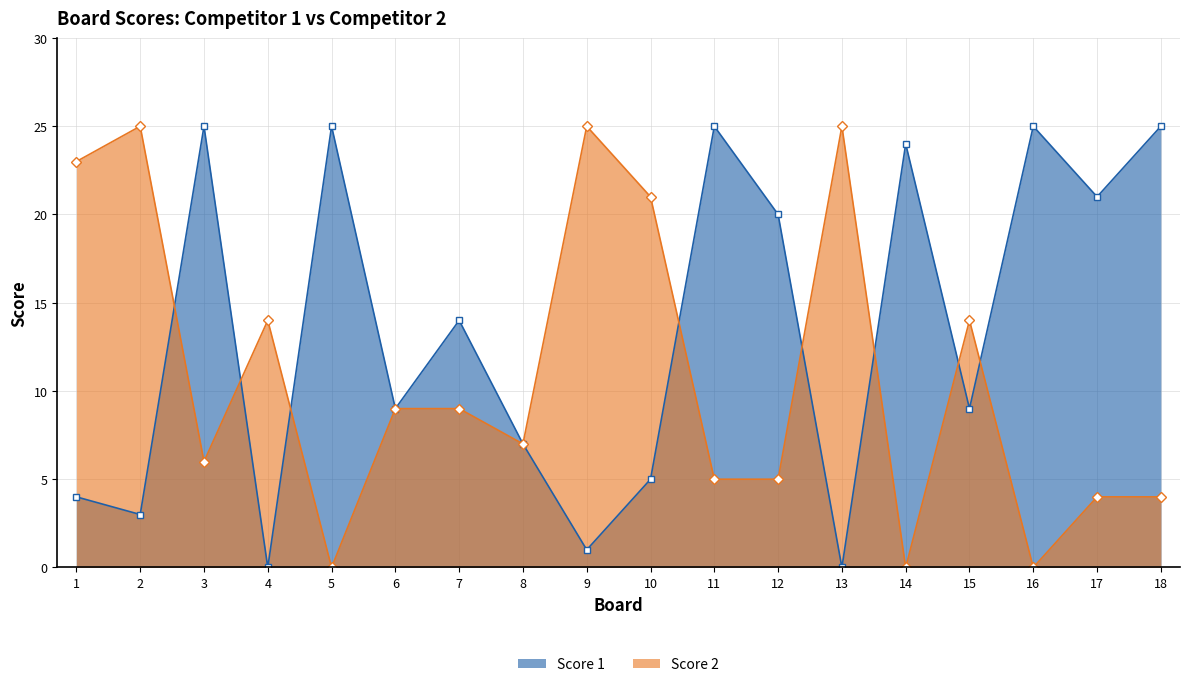

Rank the series by their maximum value, from highest to lowest.

Score 1, Score 2